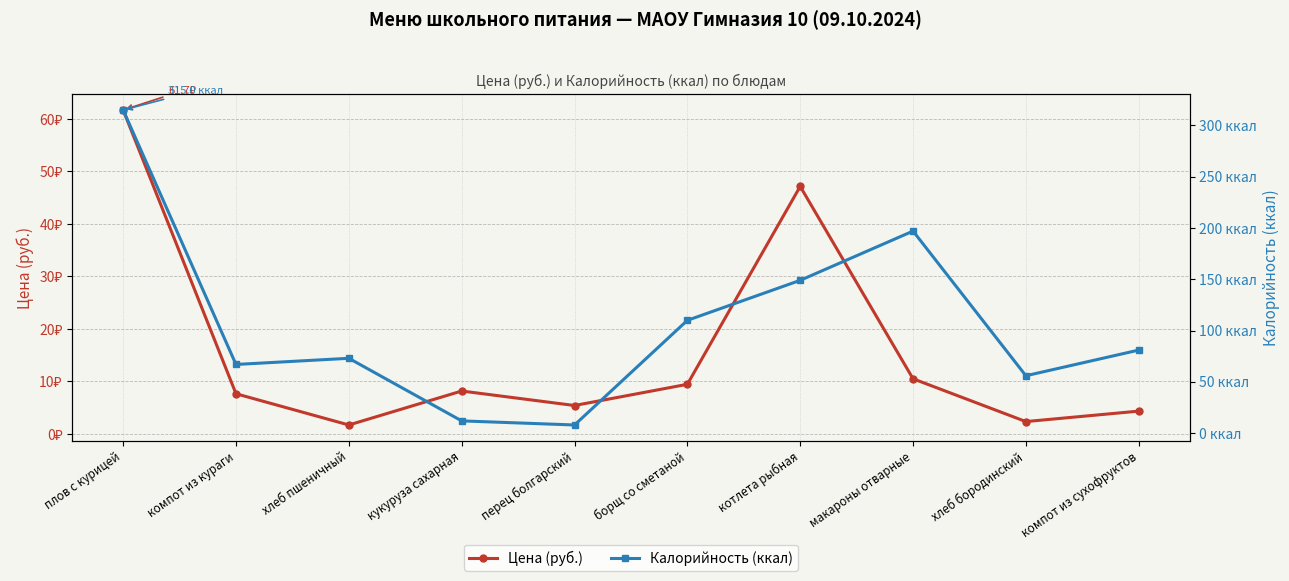

Reading right to left, what are all the values shown in this chart?

Цена (руб.): компот из сухофруктов=4.3	хлеб бородинский=2.4	макароны отварные=10.5	котлета рыбная=47.1	борщ со сметаной=9.5	перец болгарский=5.4	кукуруза сахарная=8.2	хлеб пшеничный=1.7	компот из кураги=7.7	плов с курицей=61.7
Калорийность (ккал): компот из сухофруктов=81.0	хлеб бородинский=56.0	макароны отварные=197.0	котлета рыбная=149.0	борщ со сметаной=110.0	перец болгарский=8.0	кукуруза сахарная=12.0	хлеб пшеничный=73.0	компот из кураги=67.0	плов с курицей=315.0